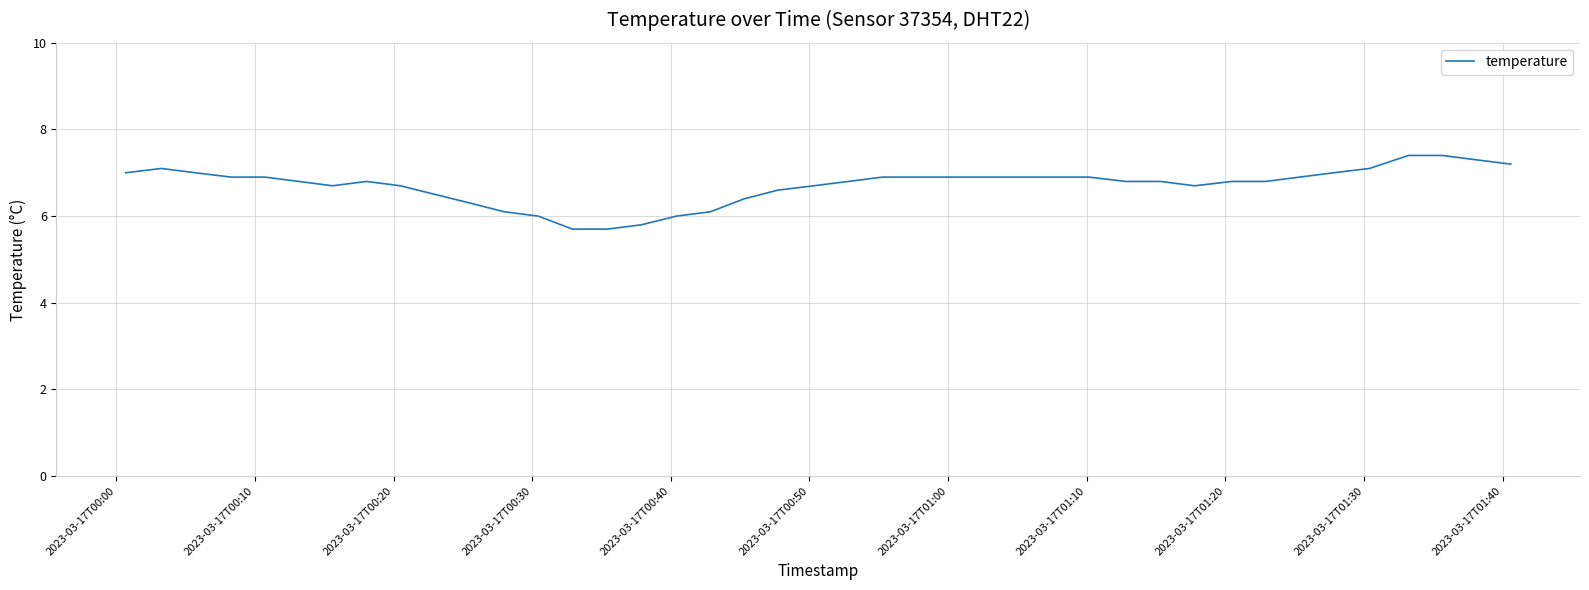

What is the smallest value displayed?

5.7